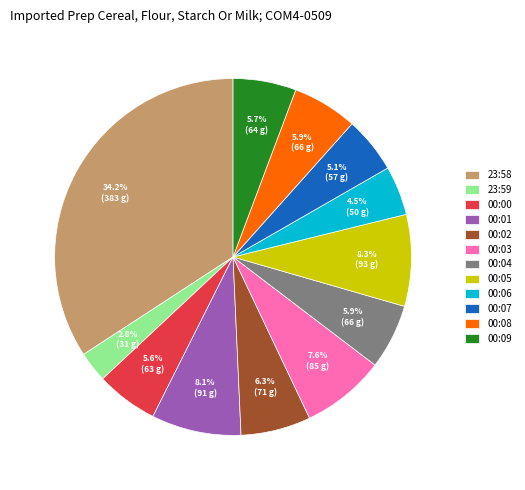

What is the ratio of the value at 00:04 to the value at 00:09?

1.0